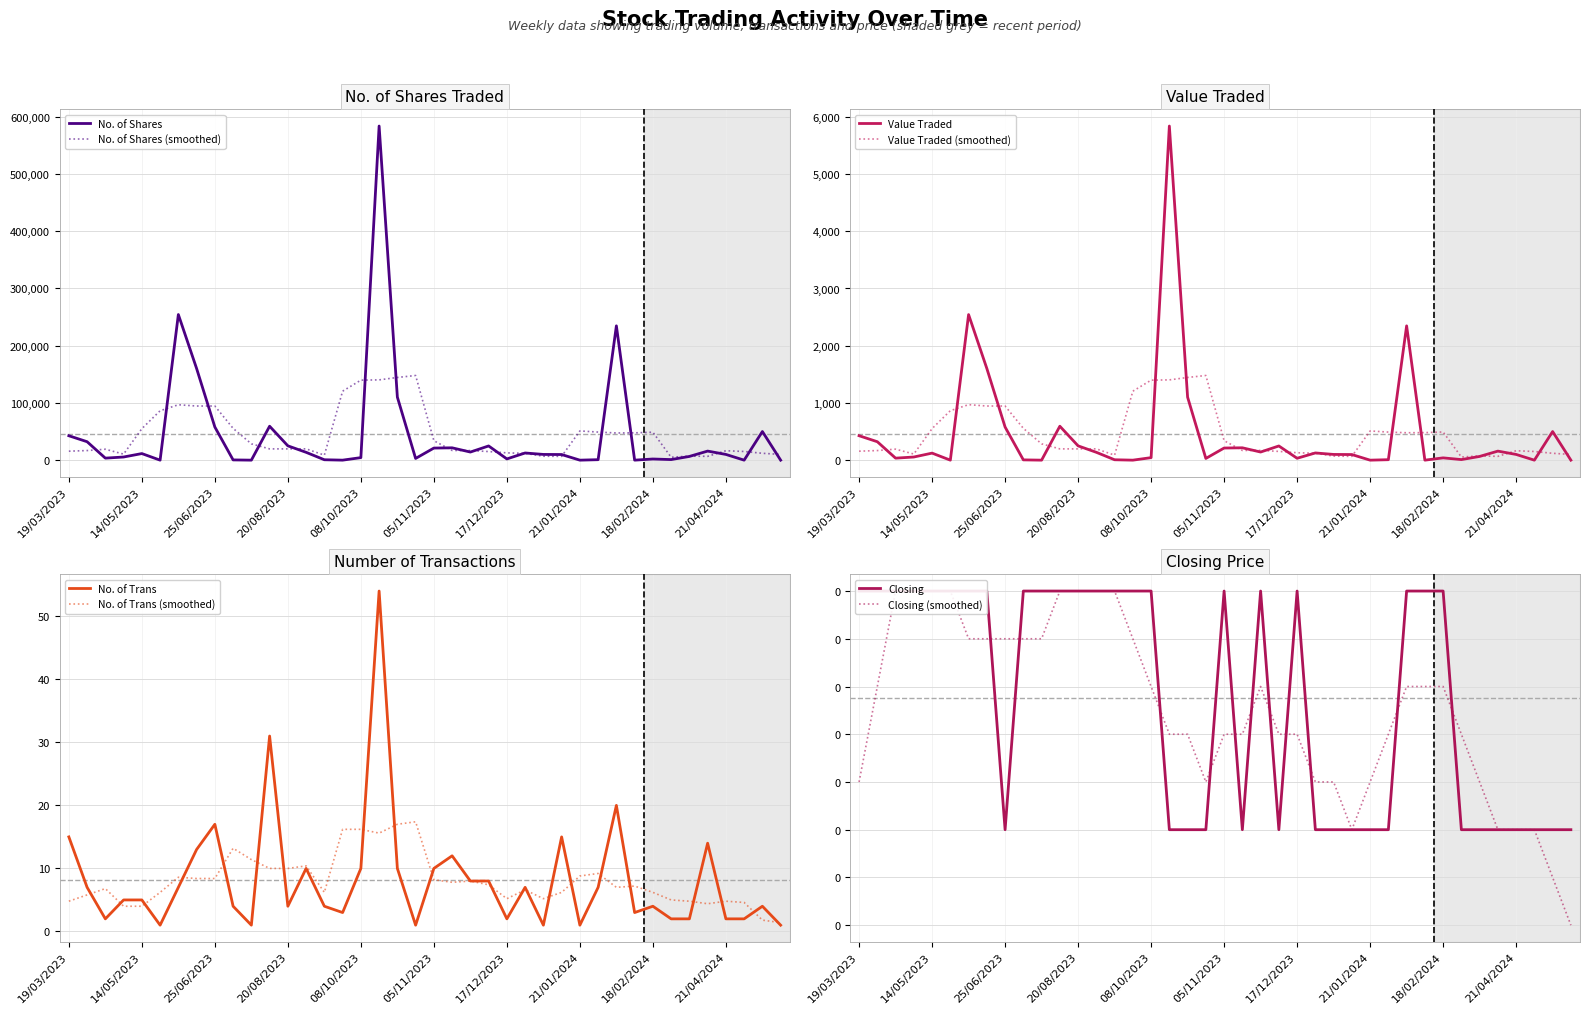

Between 04/02/2024 and 17/12/2023, which series saw the biggest shift?

No. of Shares